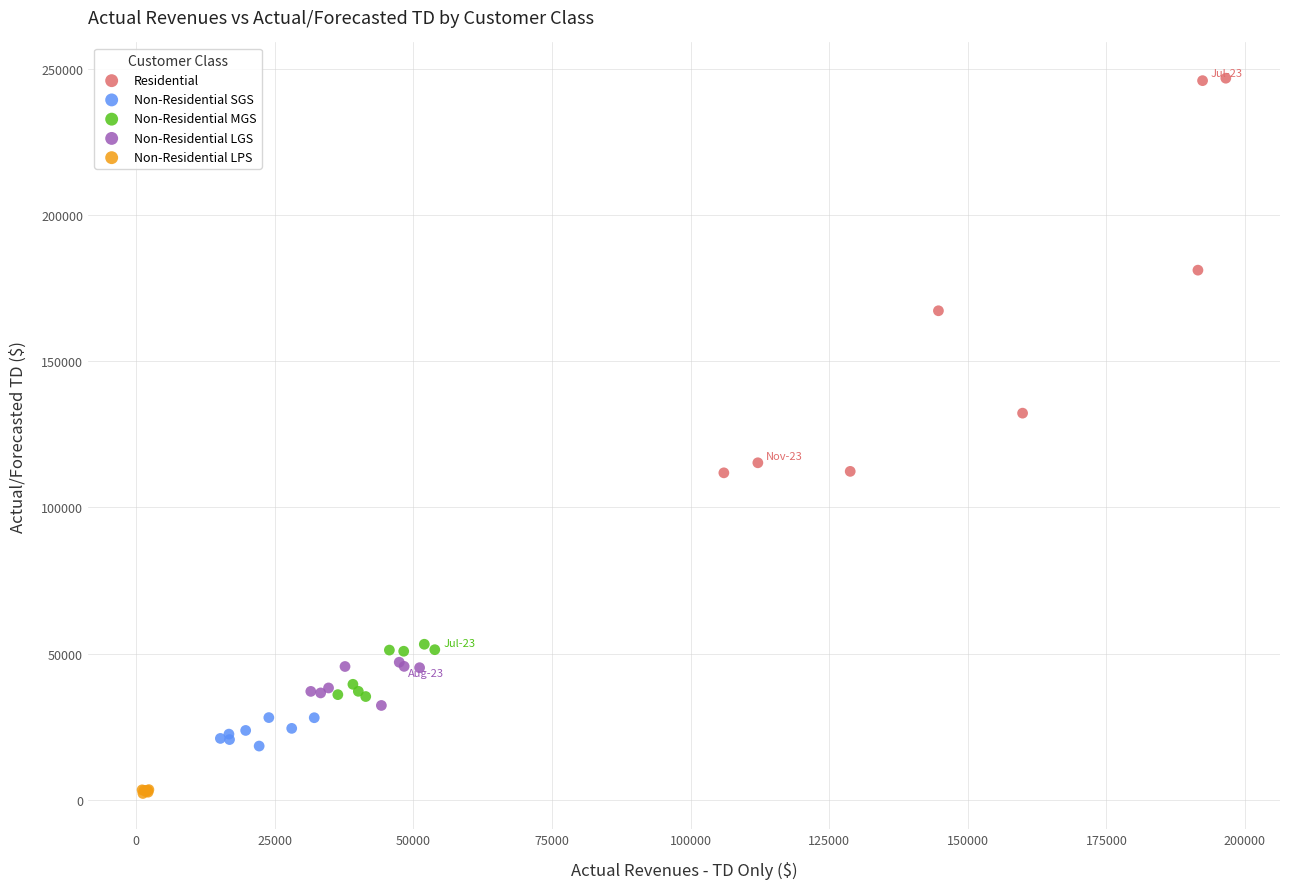

Which series reaches the minimum Y coordinate?

Non-Residential LPS